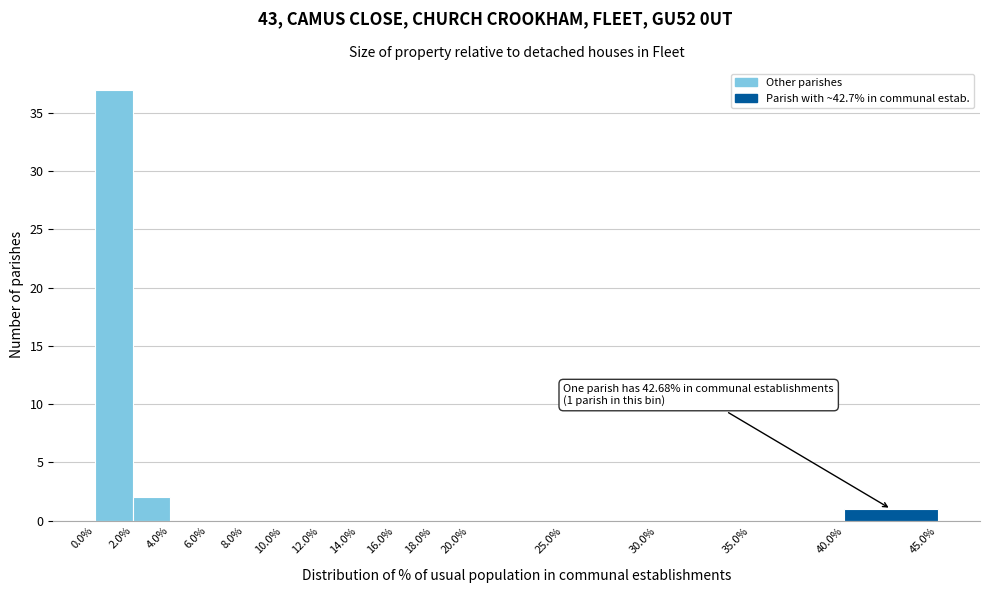

Over which range of the x-axis is the bar tallest?

0.0% to 2.0%